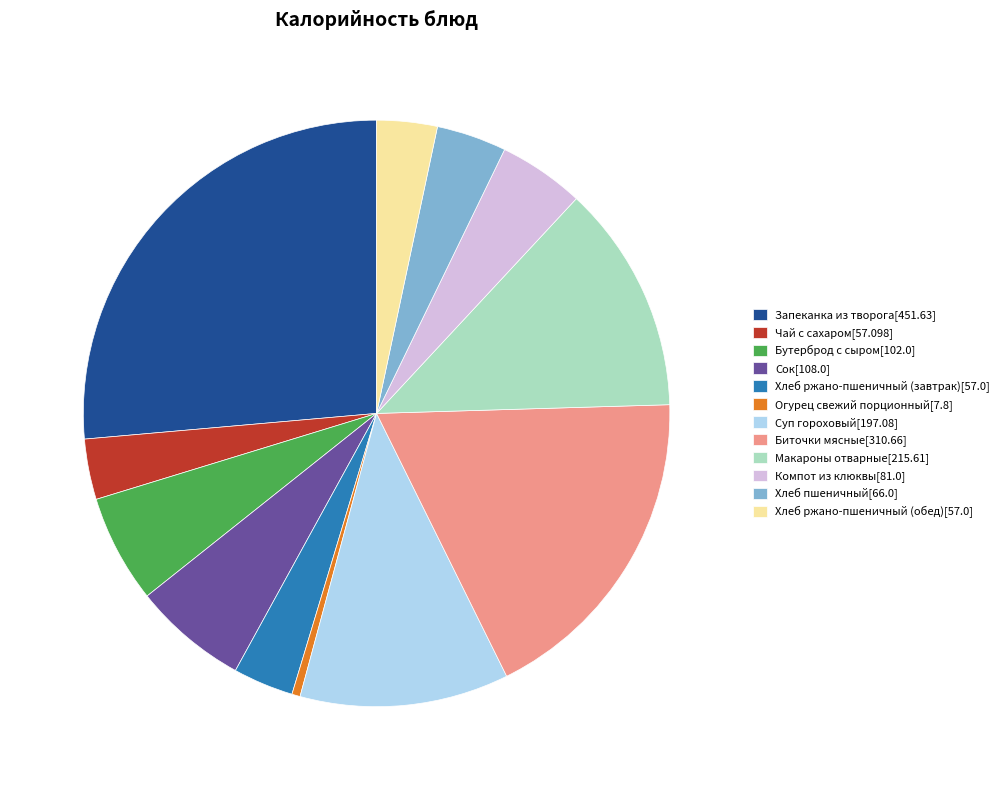

The Биточки мясные slice represents 18% of the pie. True or false?

True